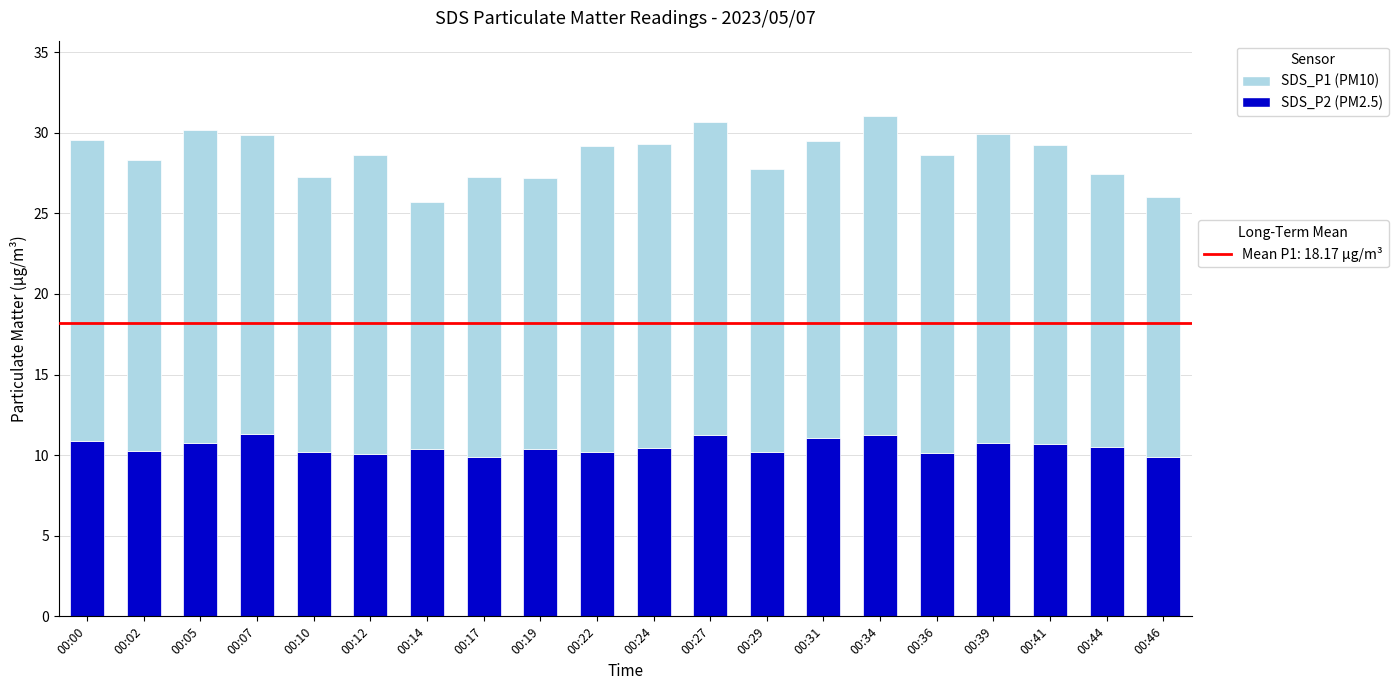

What is the total value across all series at 00:36?

28.6